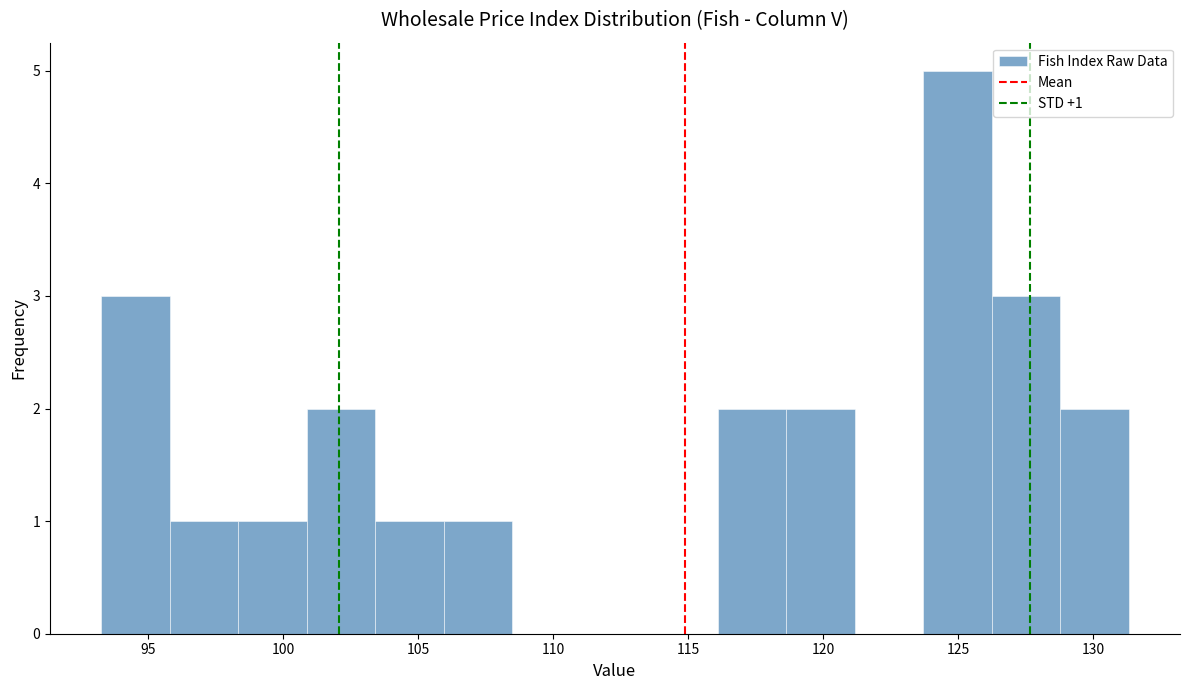

Over which range of the x-axis is the bar tallest?

123.5 to 126.0